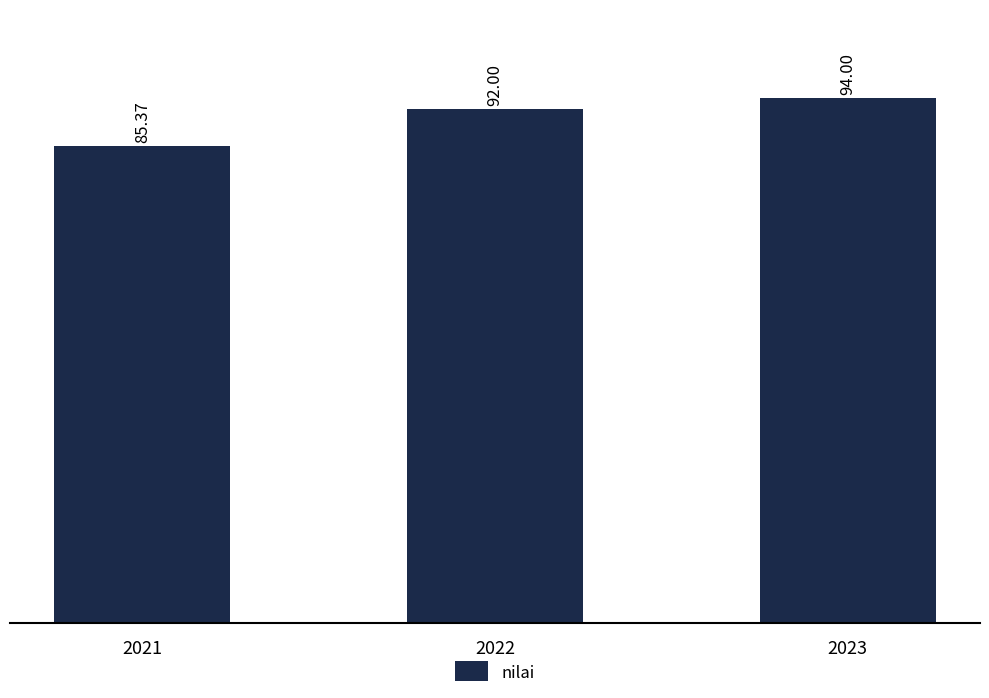

How many categories are shown in the chart?

3